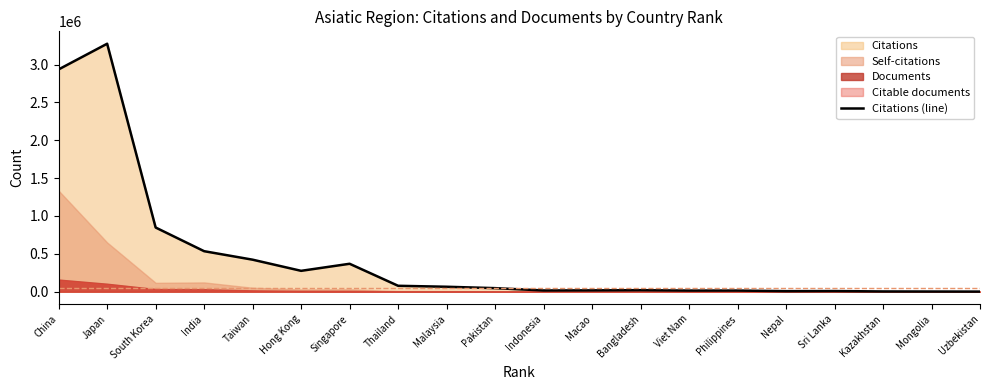

Is it true that the value at Viet Nam is 14508?

True